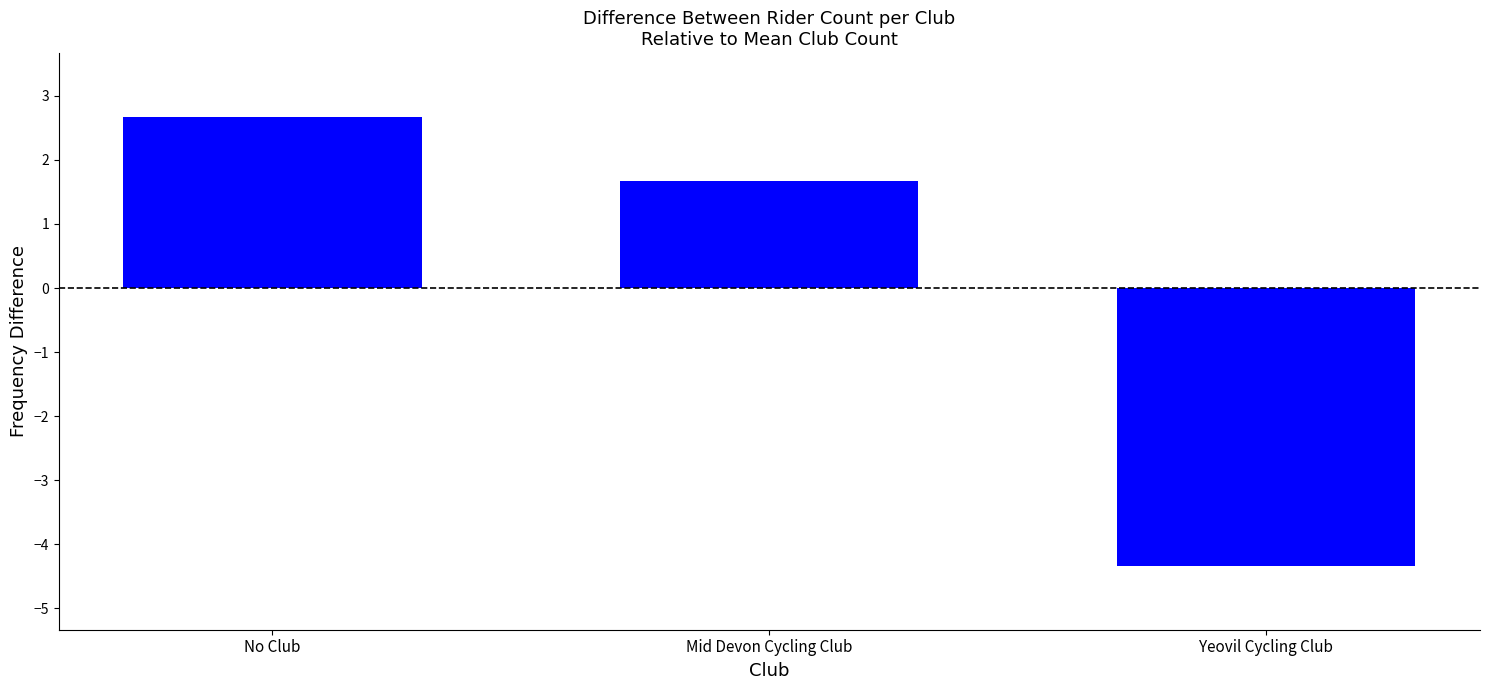

Where is the data nearest to the value 0?

Mid Devon Cycling Club